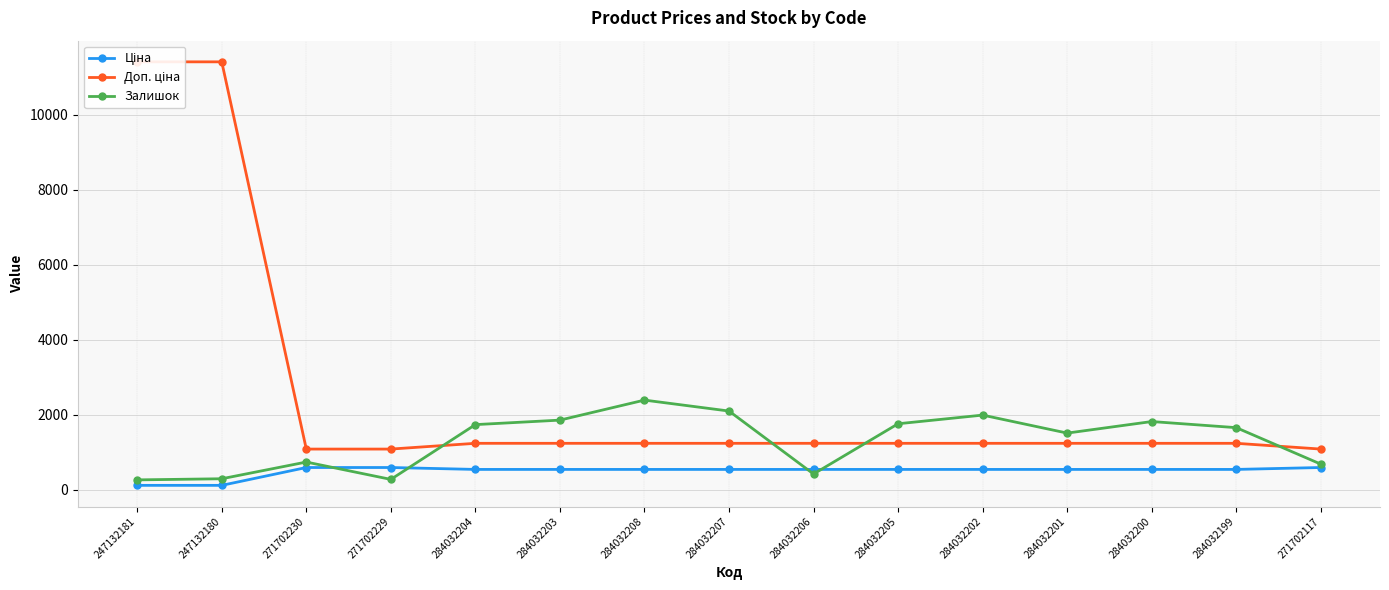

What is the label of the 4th point from the right?

284032201